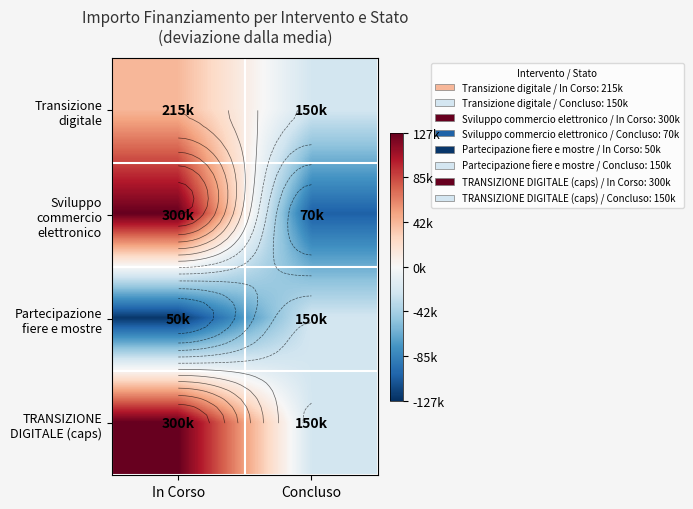

What is the spread (max minus min) of values at Concluso?

80000